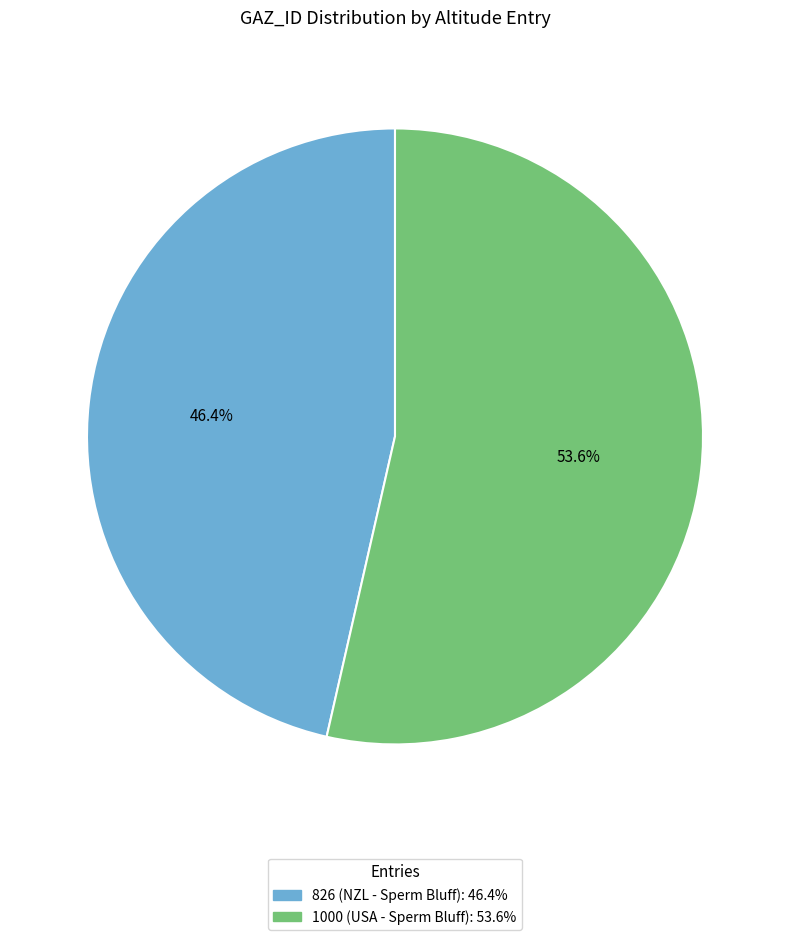

Is it true that 1000 (USA - Sperm Bluff) is 44% of the pie?

False